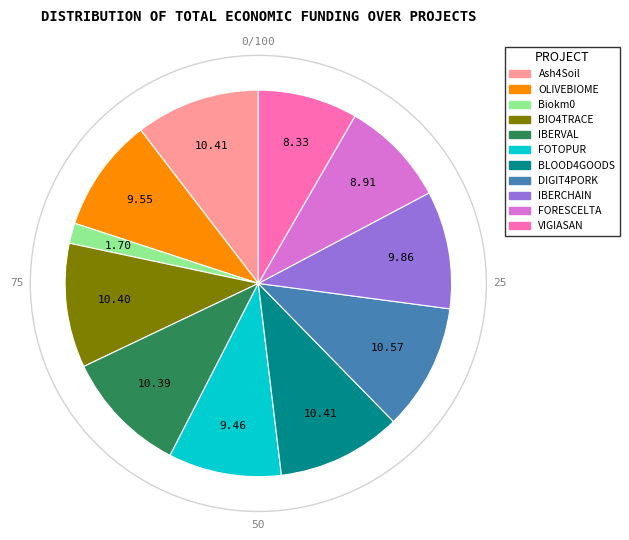

Combined, do Ash4Soil and DIGIT4PORK account for over 50%?

No